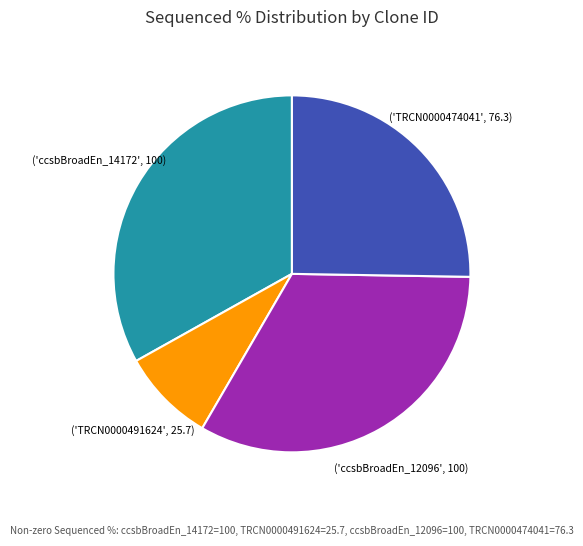

Is there any slice that represents more than half of the pie?

No